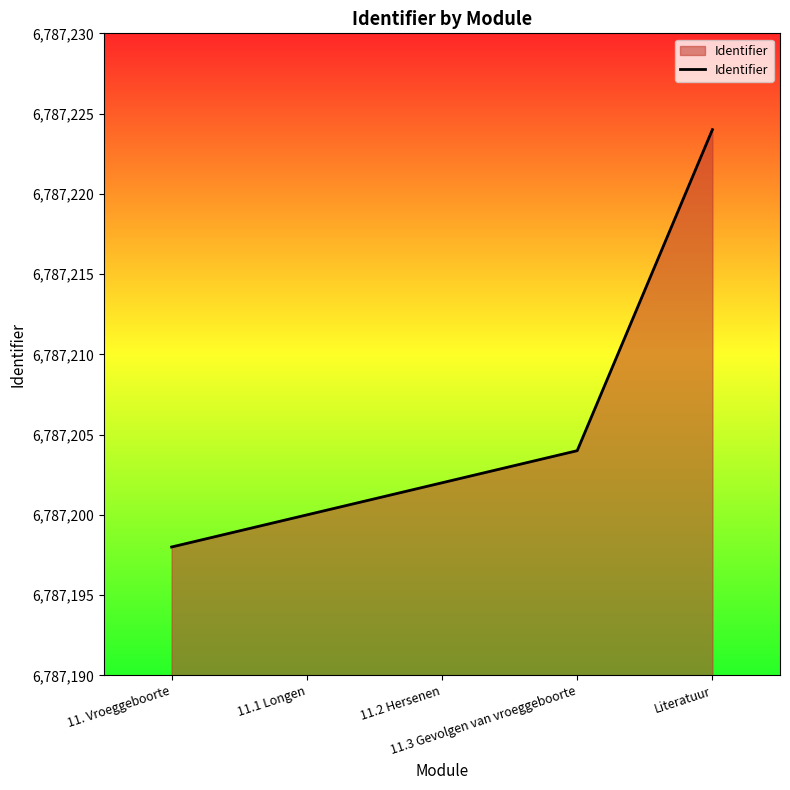

Does the chart have visible grid lines?

No